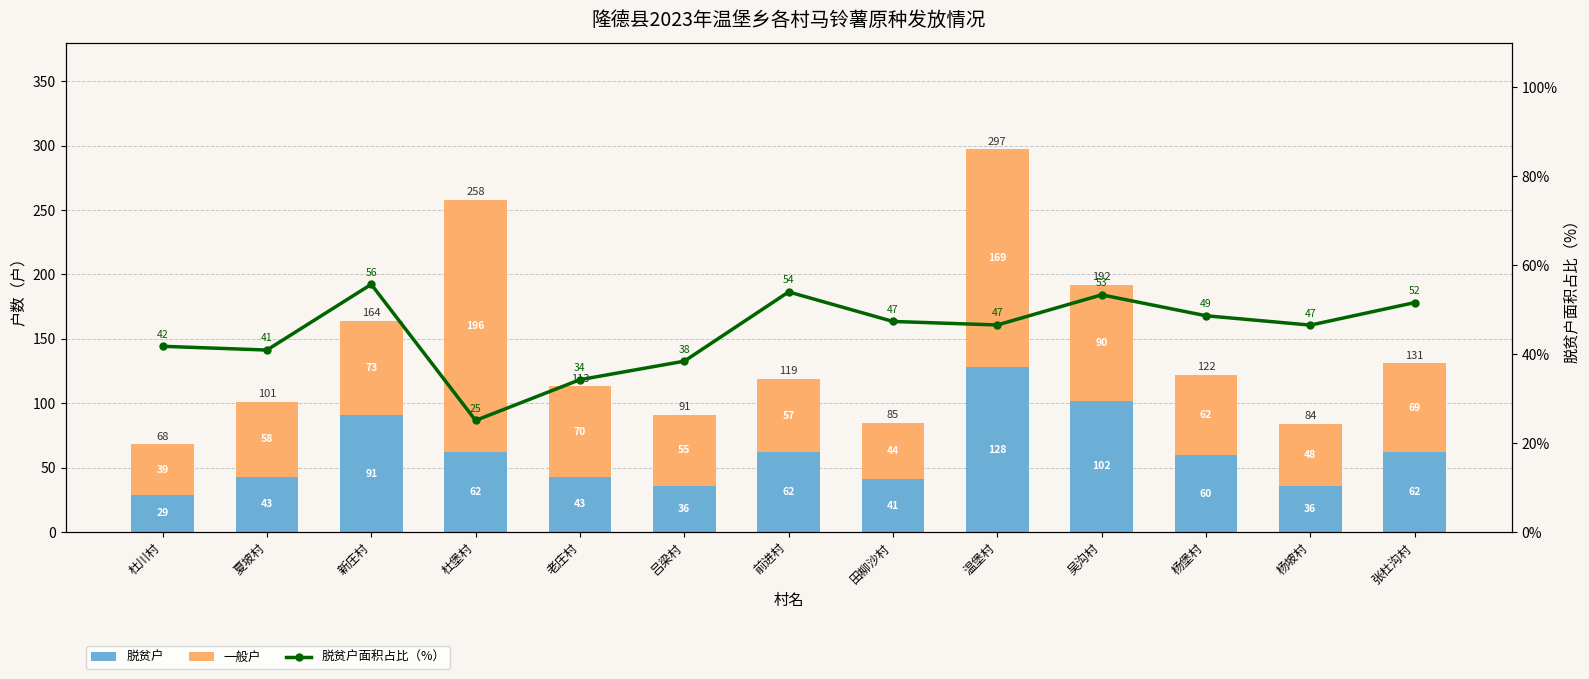

Which series has the widest spread of values?

一般户